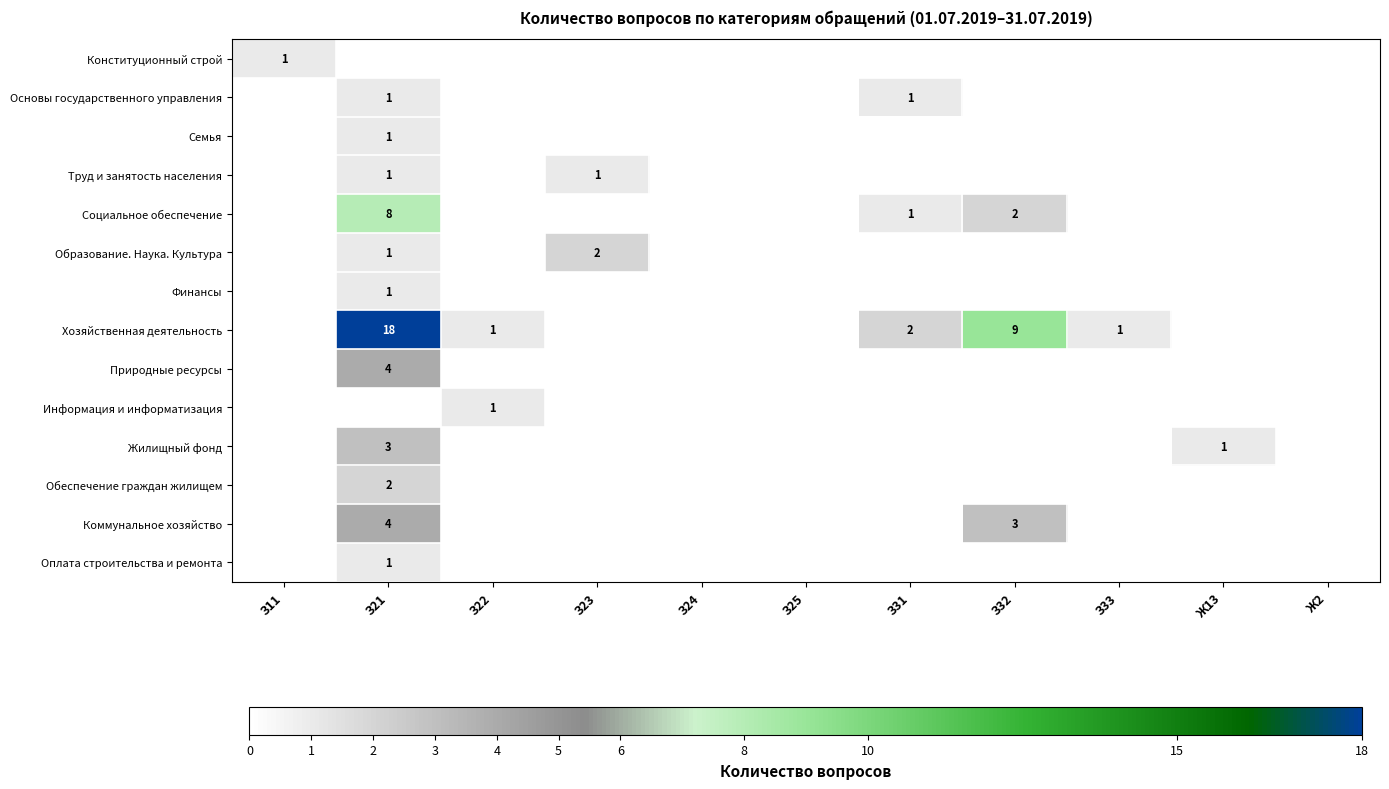

List the labels in order of Жилищный фонд value, smallest first.

З11, З22, З23, З24, З25, З31, З32, З33, Ж2, Ж13, З21